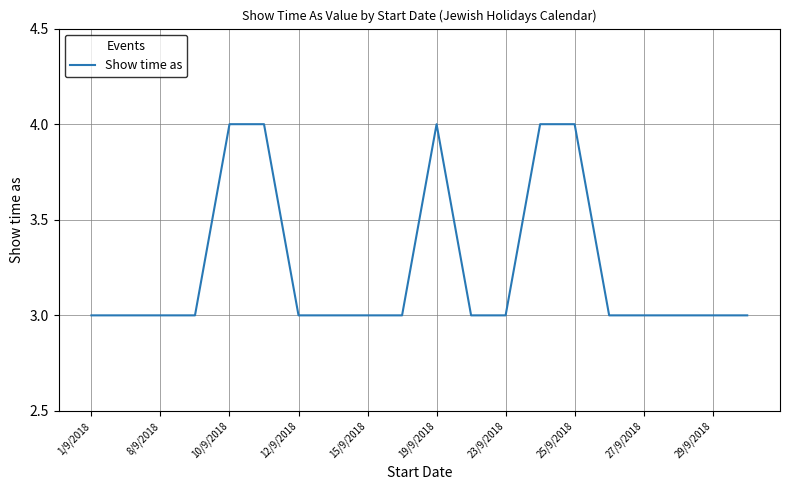

What is the greatest value displayed?

4